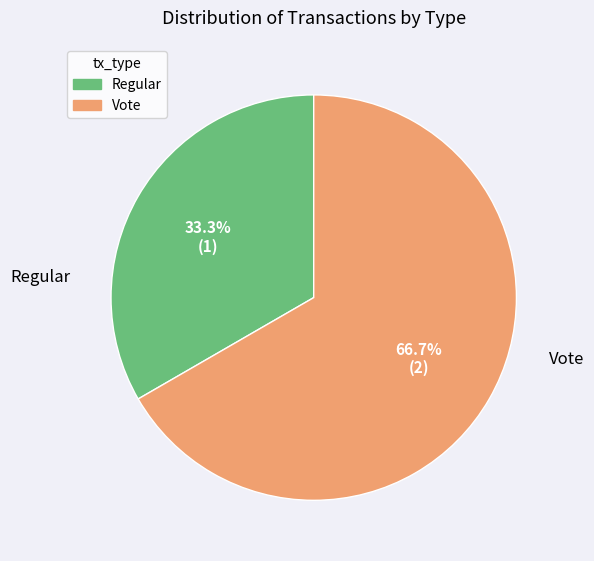

To the nearest percent, what portion does Vote represent?

67%